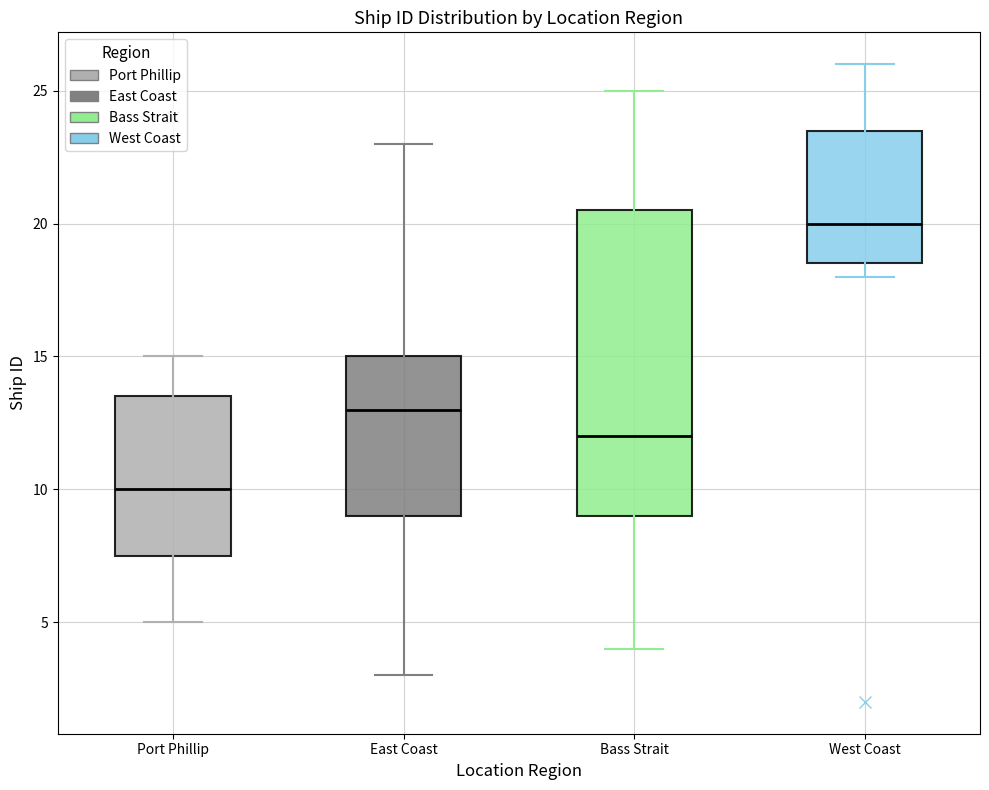

Which box is the tallest, from its lower edge to its upper edge?

Bass Strait